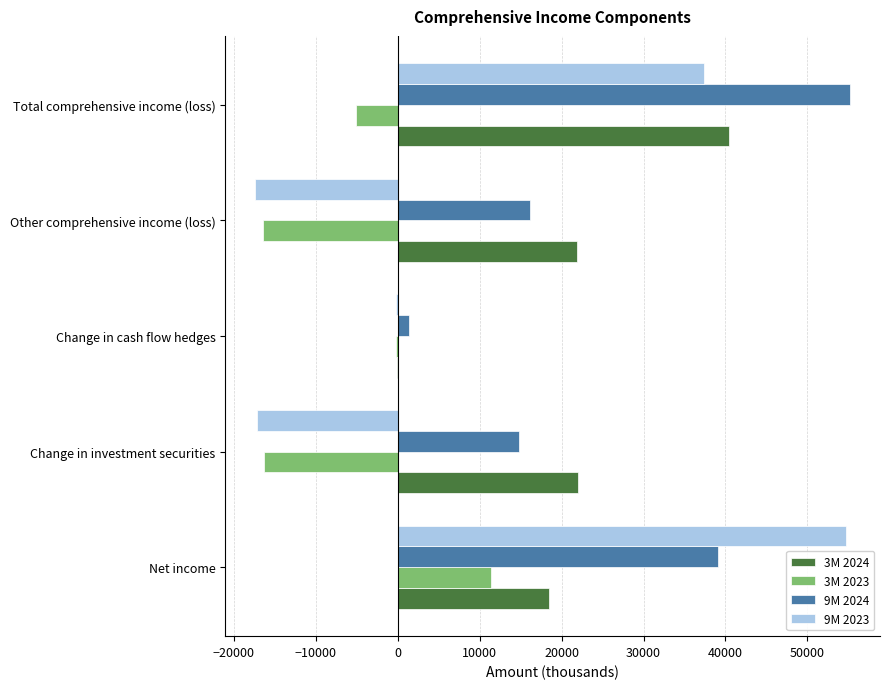

What is the total value across all series at Net income?

123738